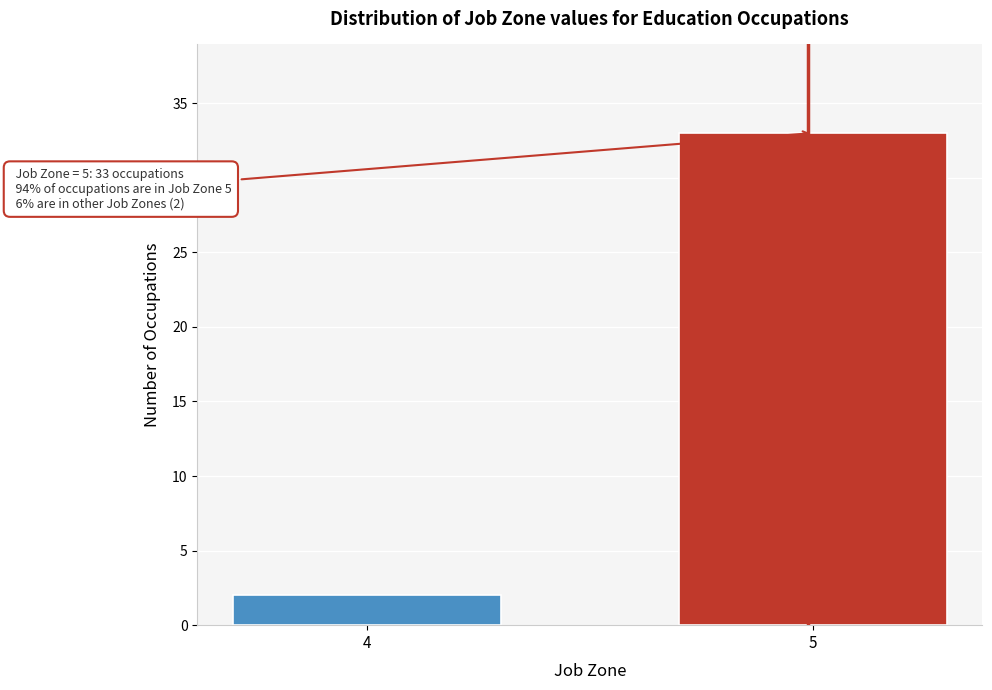

Reading left to right, extract all data points from this chart.

2	33